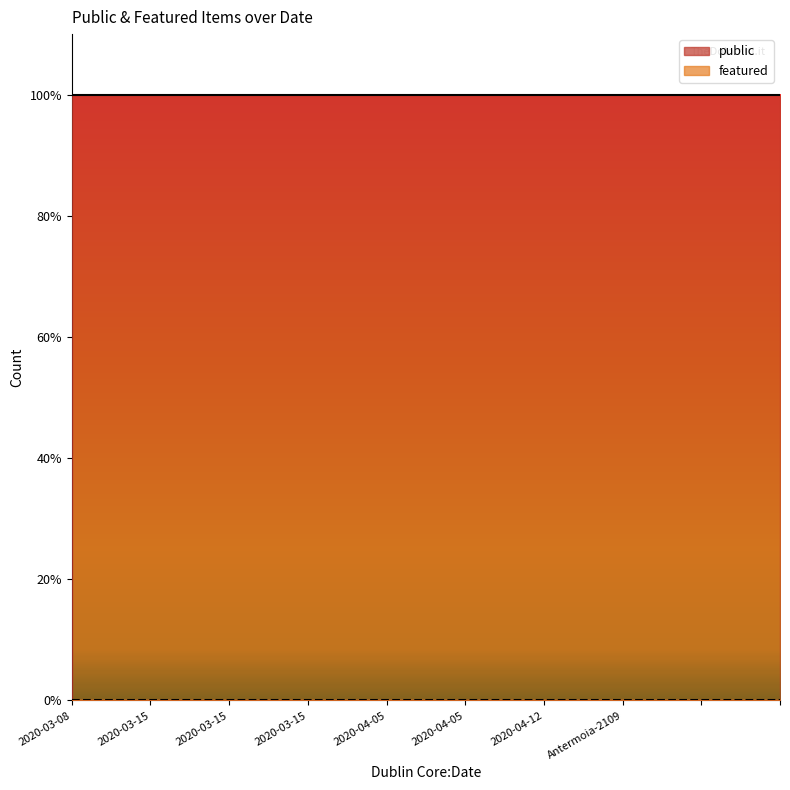

The value of featured at 2020-04-12 is 0. True or false?

True